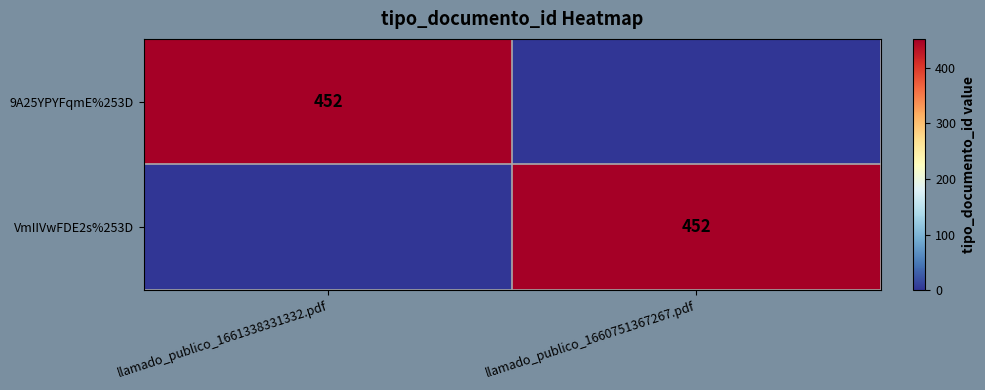

The 9A25YPYFqmE%253D series shows 452 at llamado_publico_1661338331332.pdf. True or false?

True